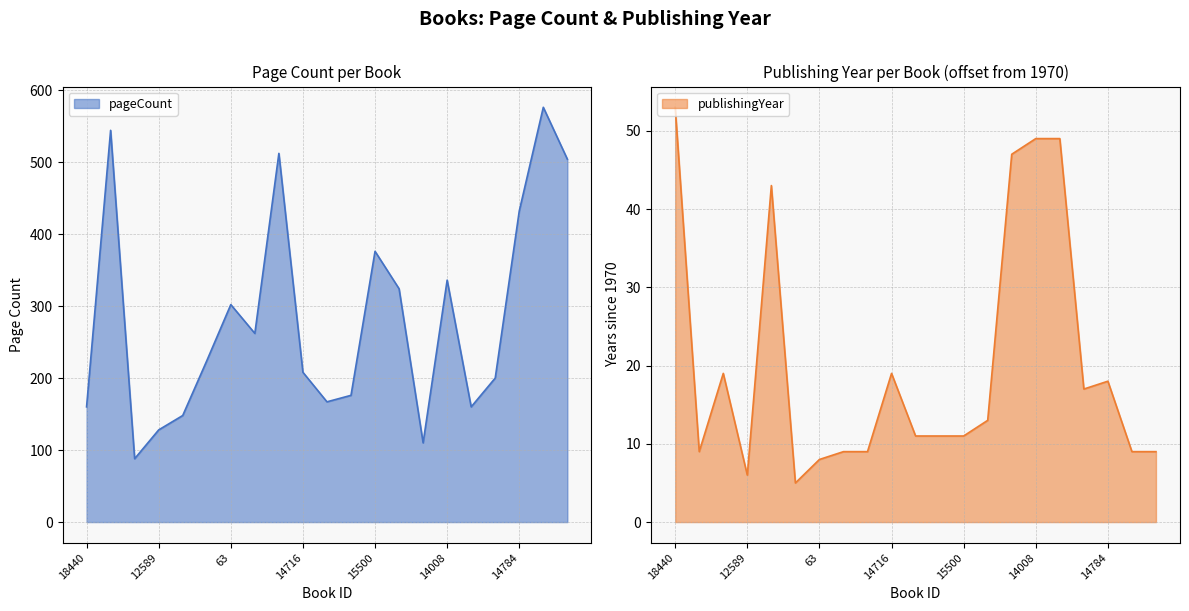

The value of publishingYear at 16933 is 10. True or false?

False